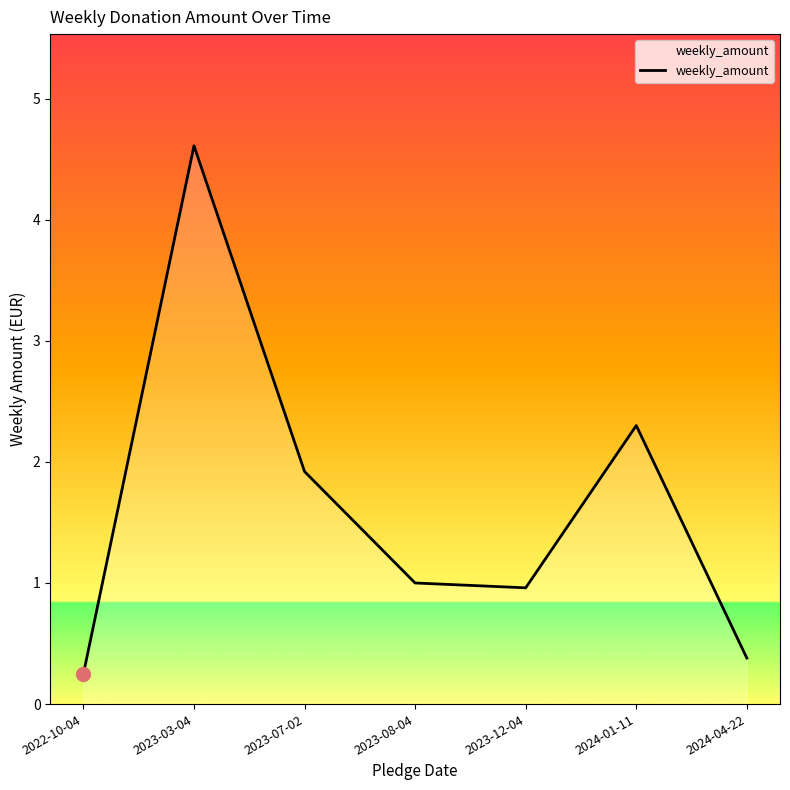

True or false: the data shows 1.9 at 2023-07-02.

True